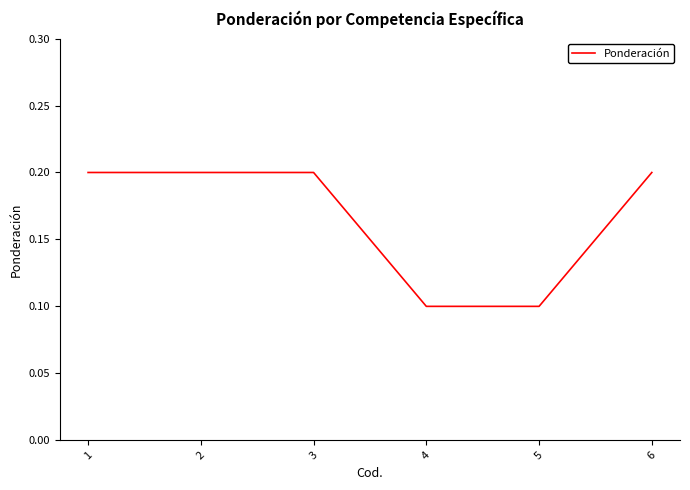

Count the number of categories in the chart.

6